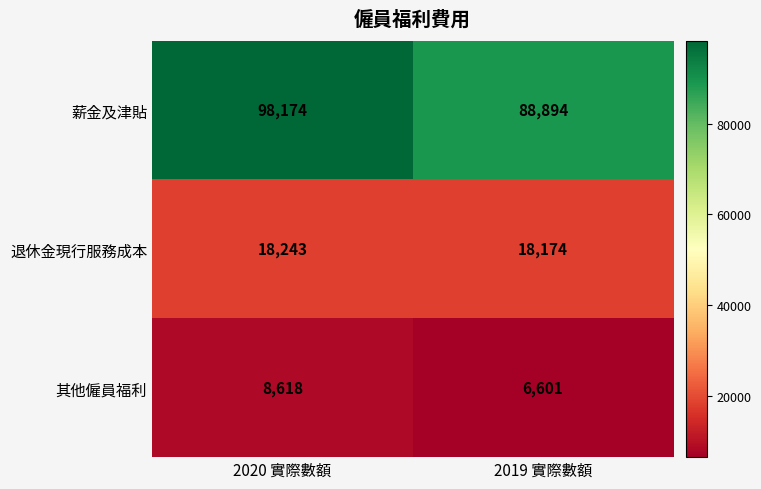

What is the difference between the 其他僱員福利 values at 2020 實際數額 and 2019 實際數額?

2017